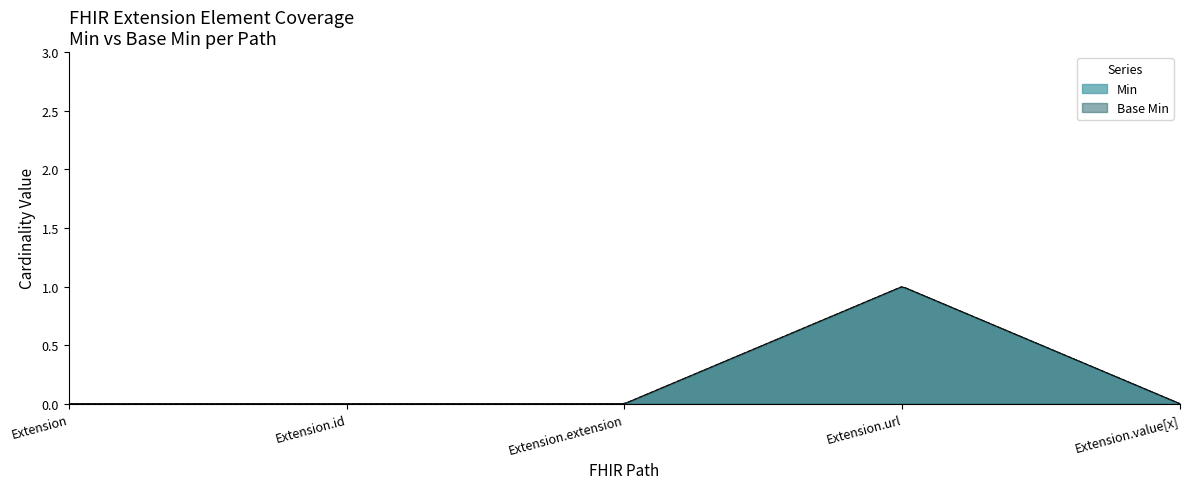

Which series changed the most between Extension.extension and Extension.value[x]?

Min